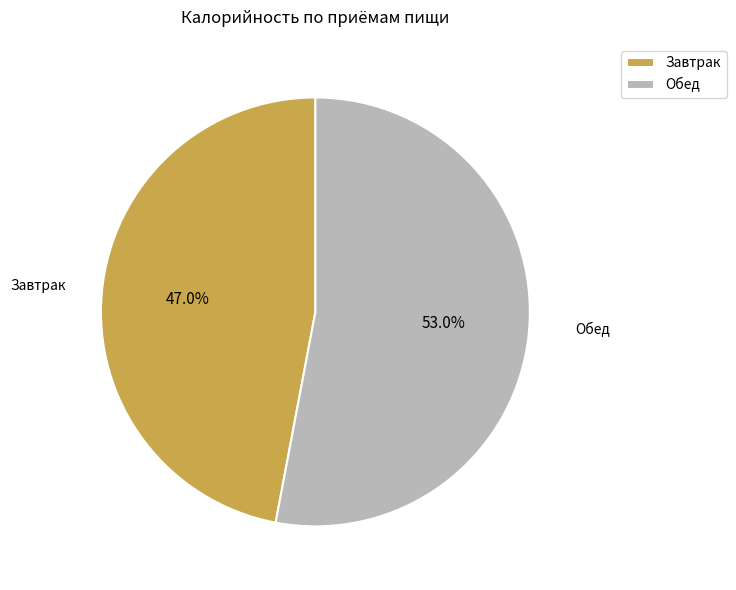

Is there a majority slice in this chart?

Yes